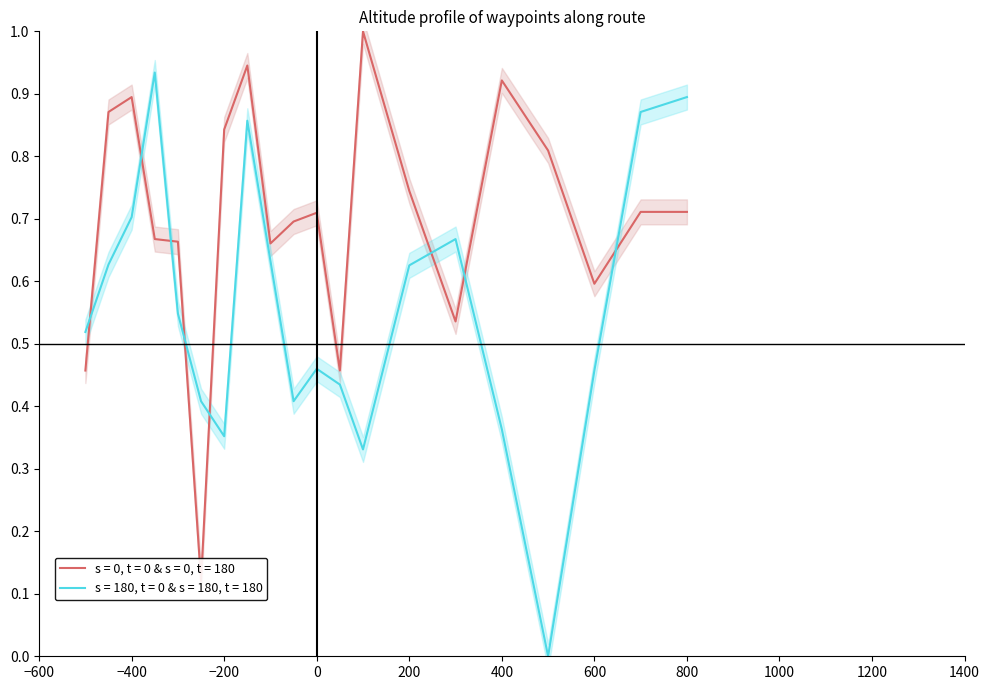

How many times do s = 0, t = 0 & s = 0, t = 180 and s = 180, t = 0 & s = 180, t = 180 cross each other?

8